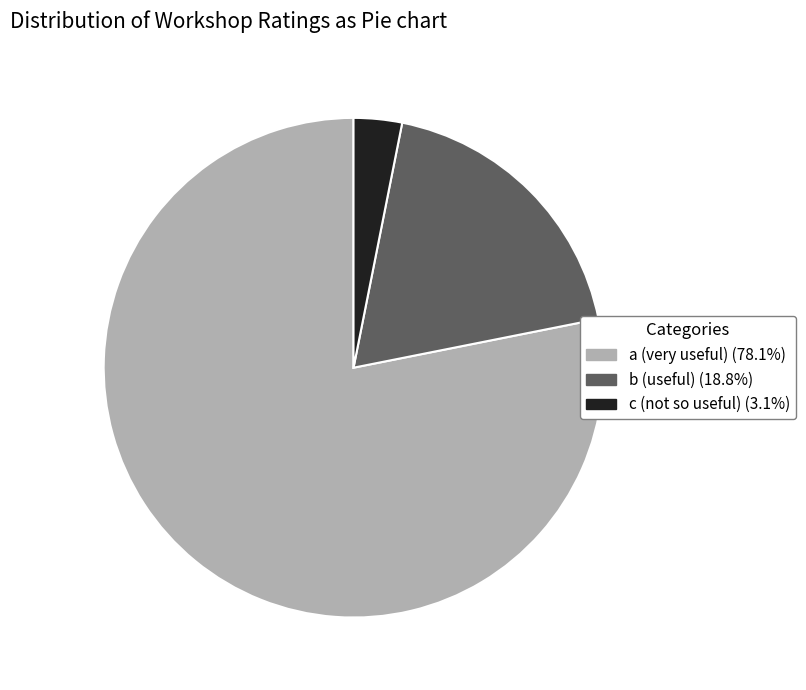

Which category accounts for the majority?

a (very useful)